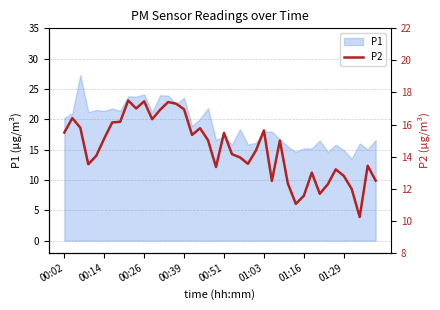

What is the difference between the second highest and minimum values?

7.2